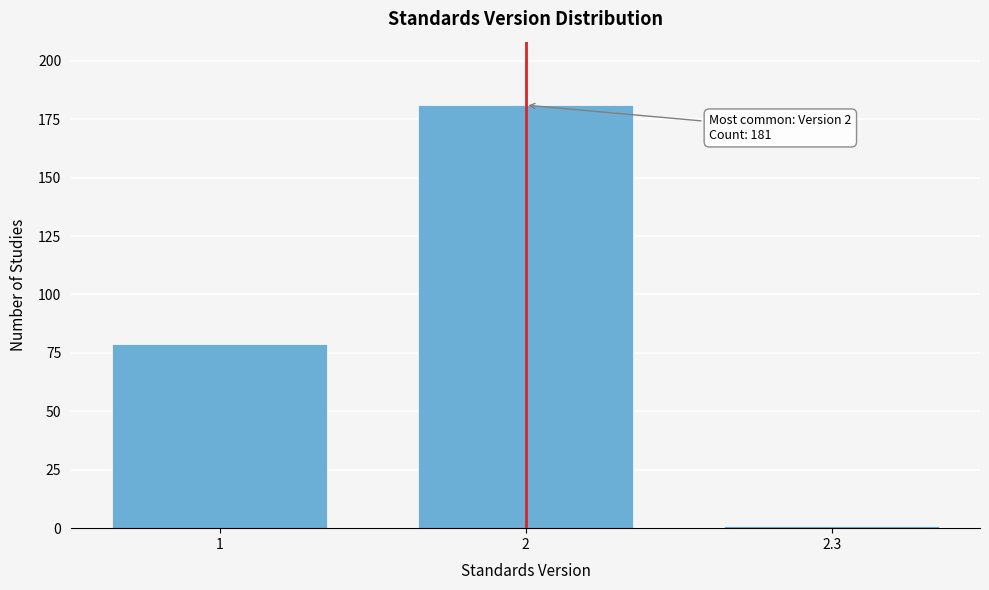

Reading left to right, list all the values displayed in this chart.

79	181	1